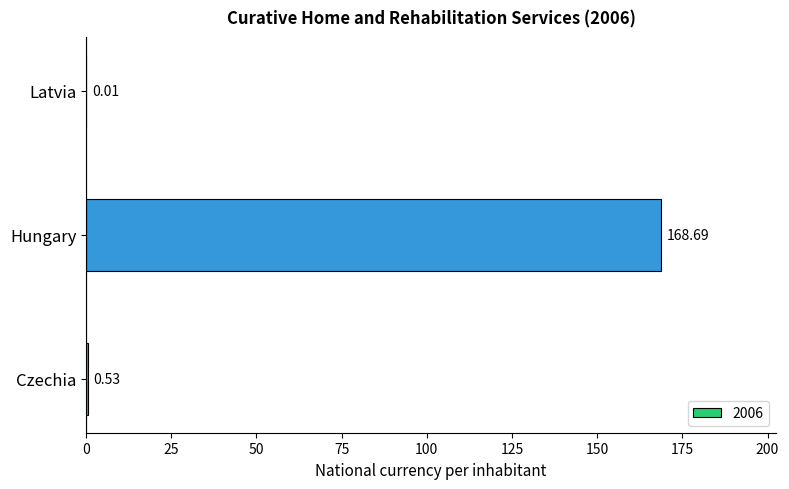

What is the average value?

56.4